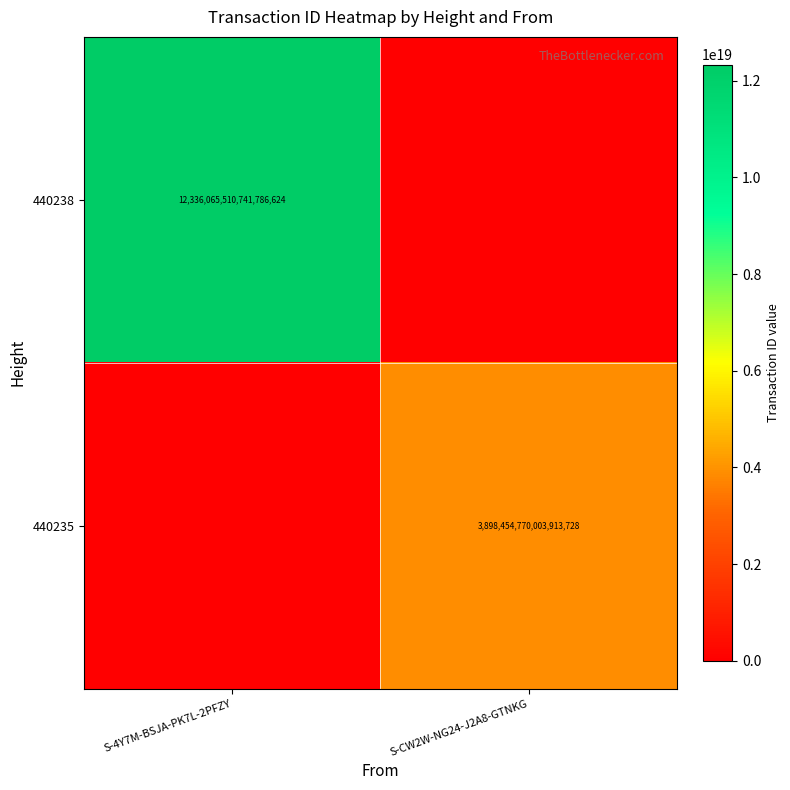

At which category is the sum across all series the highest?

S-4Y7M-BSJA-PK7L-2PFZY